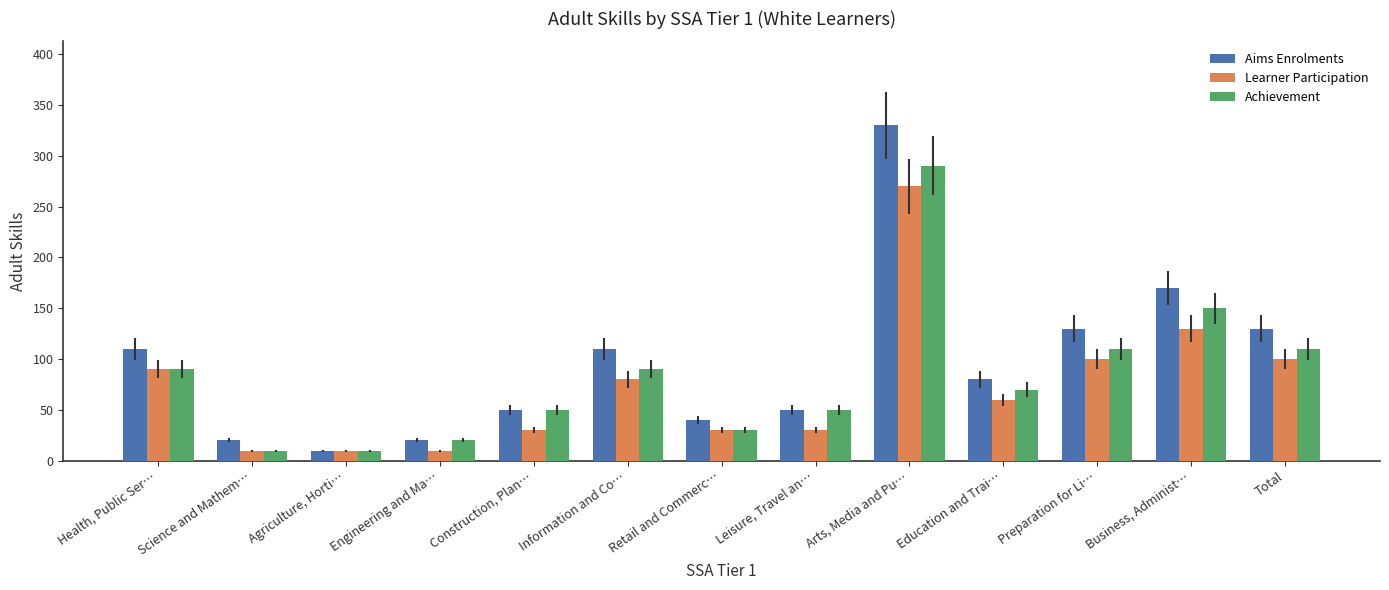

Is the value of Aims Enrolments at Engineering and Ma… greater than the value of Achievement at Business, Administ…?

No